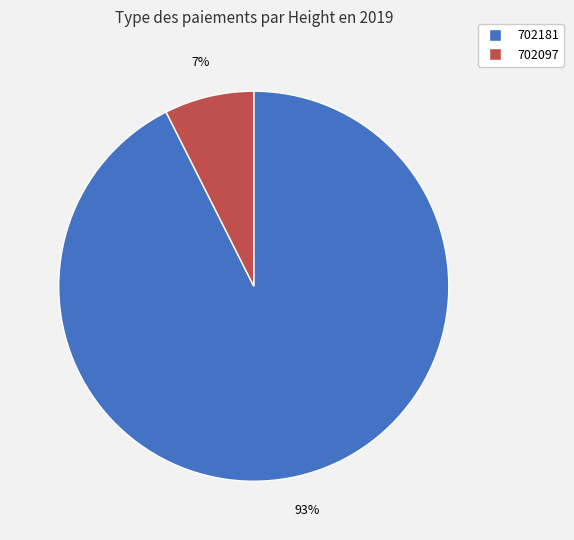

Rank the categories by value from highest to lowest.

702181, 702097